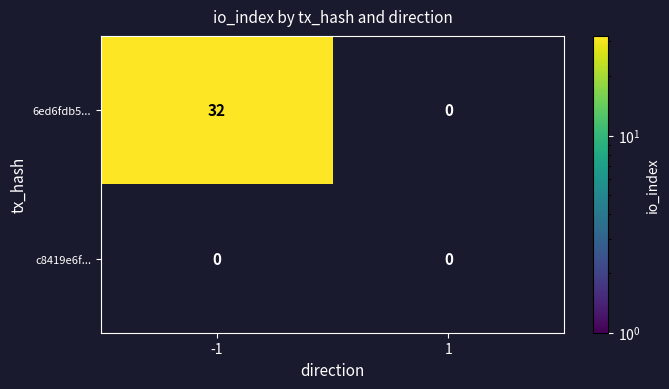

Reading left to right, extract all data points from this chart.

6ed6fdb5107c57e67e01e41948c280340766539: 32	0
c8419e6f66b940c381bc99a370fdfc1c8c58634: 0	0